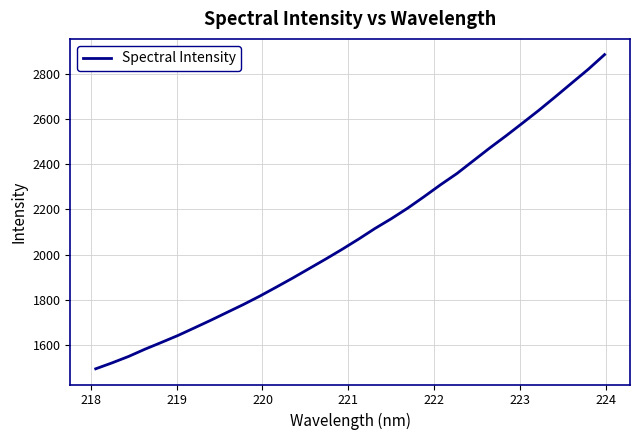

What is the sum of all values?

67088.0